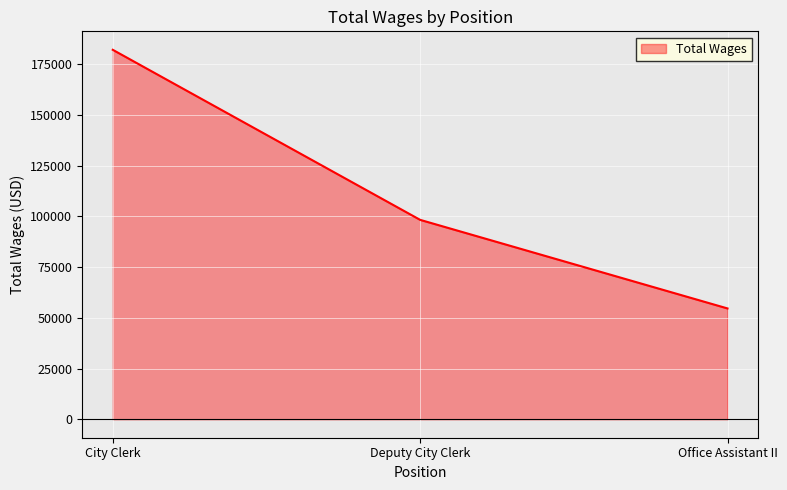

The value at Office Assistant II is 86293. True or false?

False